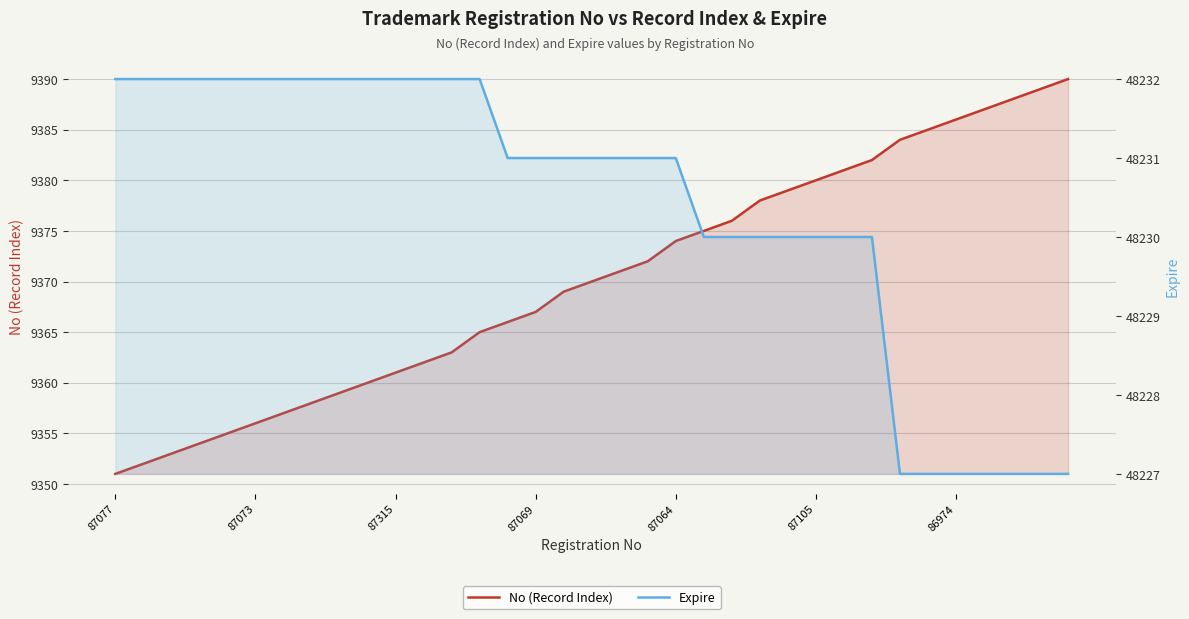

What is the difference between the maximum and minimum values in the Expire series?

5